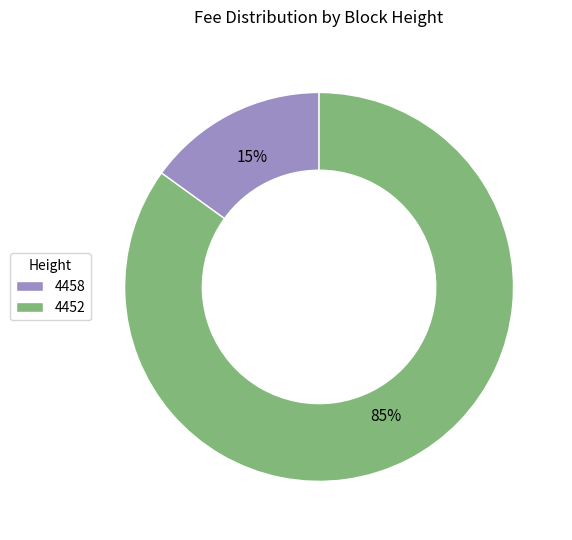

Is the sum of 4452 and 4458 greater than half?

Yes